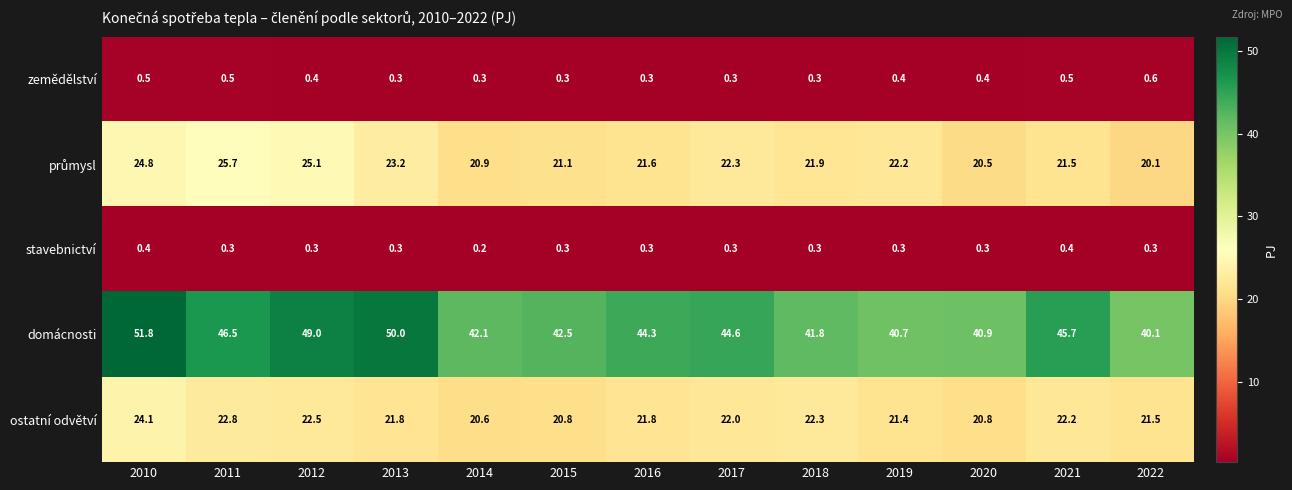

What is the difference between the highest and lowest values at 2022?

39.8